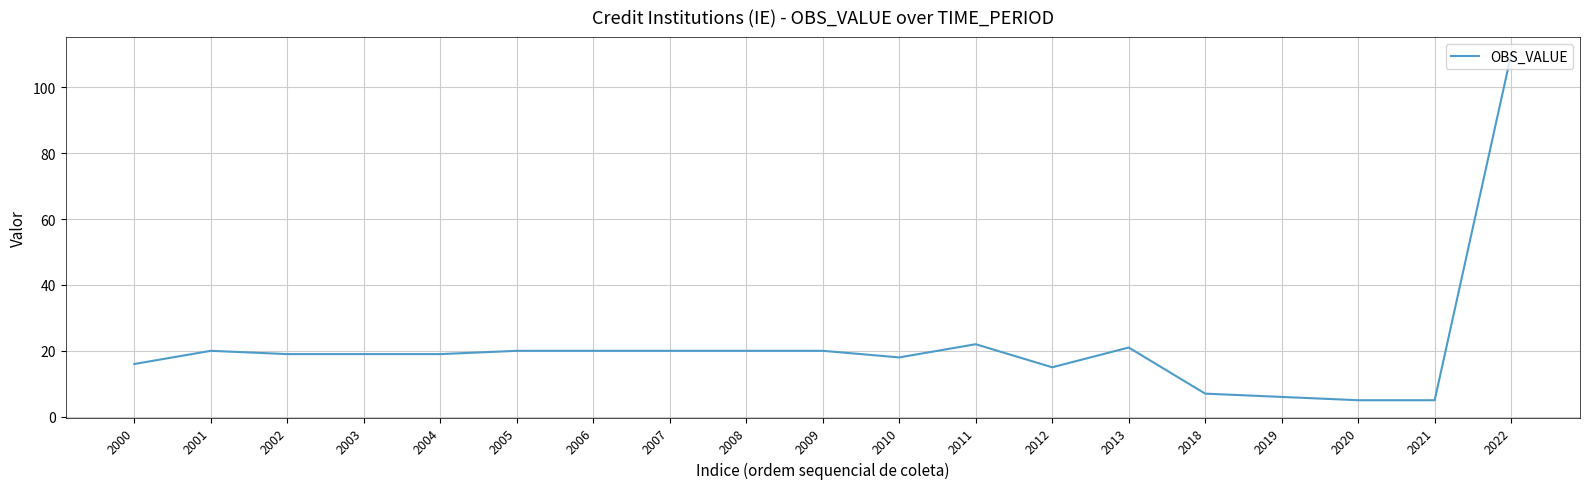

Reading left to right, extract all data points from this chart.

2000=16	2001=20	2002=19	2003=19	2004=19	2005=20	2006=20	2007=20	2008=20	2009=20	2010=18	2011=22	2012=15	2013=21	2018=7	2019=6	2020=5	2021=5	2022=110